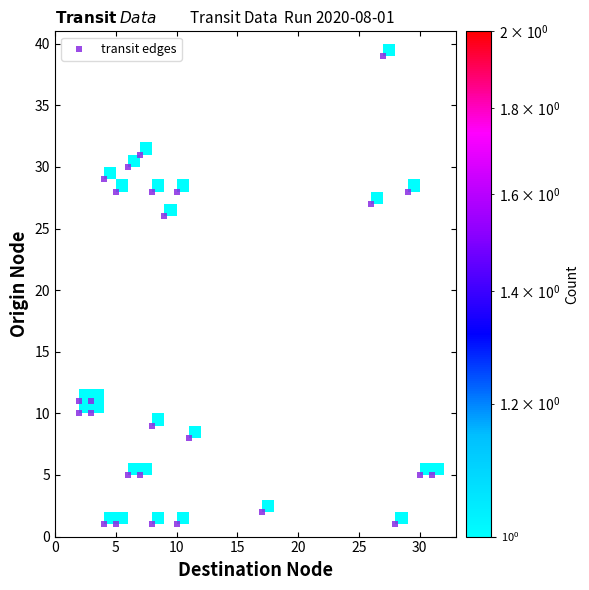

What is the range of Y values (max minus min)?

38